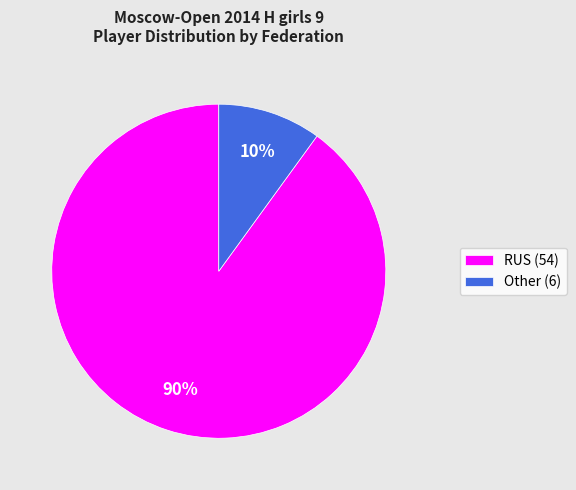

What is the smallest slice in the pie chart?

Other